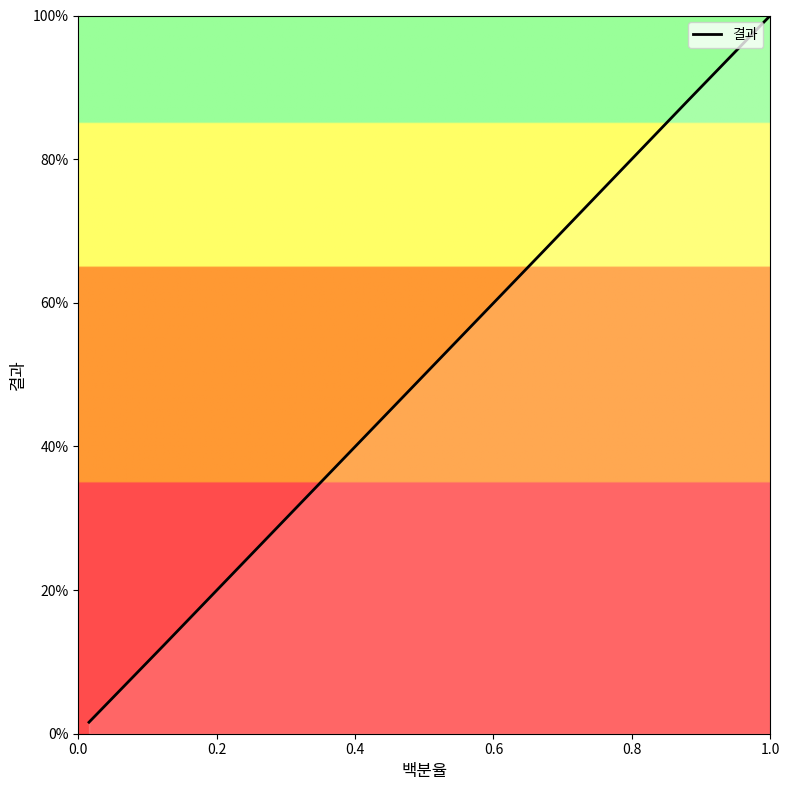

Is it true that the value at 0.4 is 1.0?

False